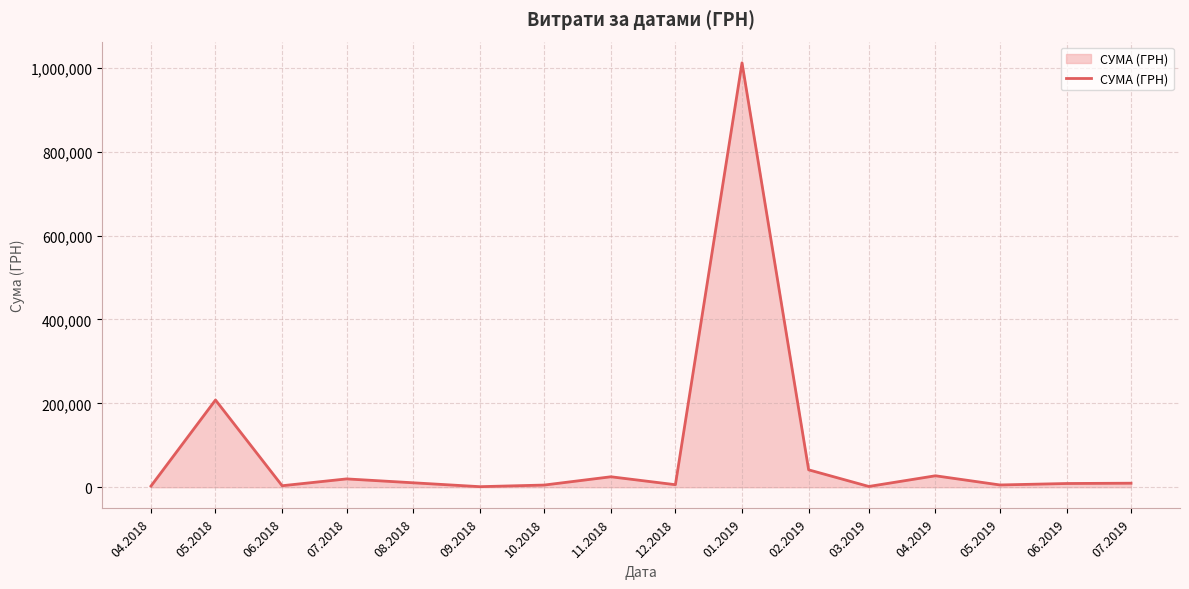

What is the greatest value displayed?

1011914.6